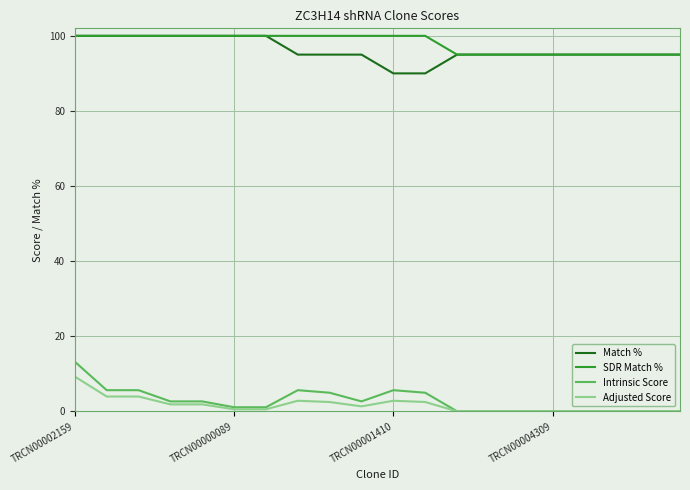

What are all the series names shown in the legend?

Match %, SDR Match %, Intrinsic Score, Adjusted Score